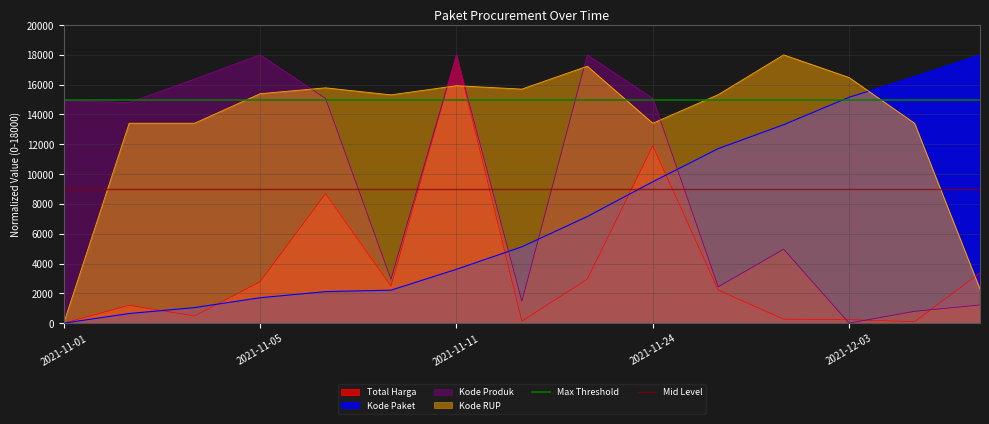

The value of Kode RUP at 2021-11-05 is 15392.5. True or false?

True